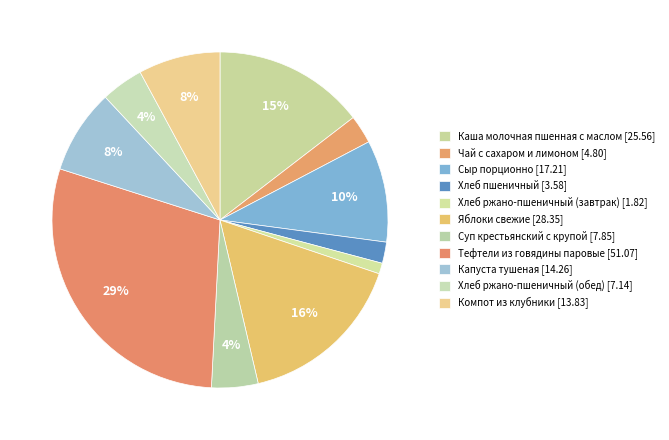

To the nearest percent, what percentage of the pie is Хлеб ржано-пшеничный (завтрак)?

1%